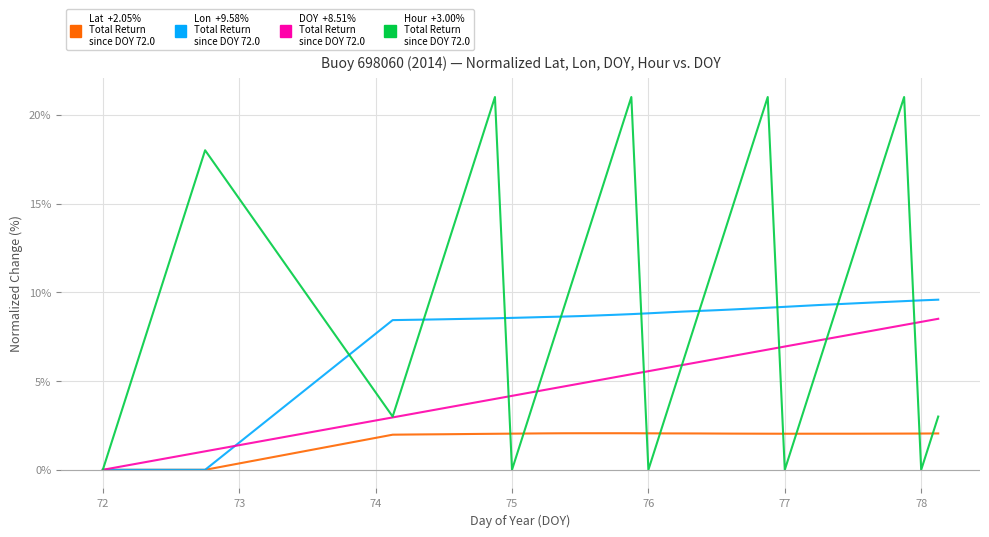

What is the maximum value shown in the chart?

21.0